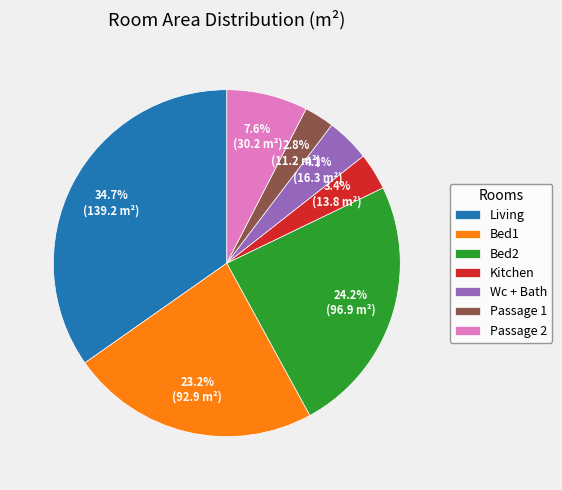

Which slice is the smallest?

Passage 1